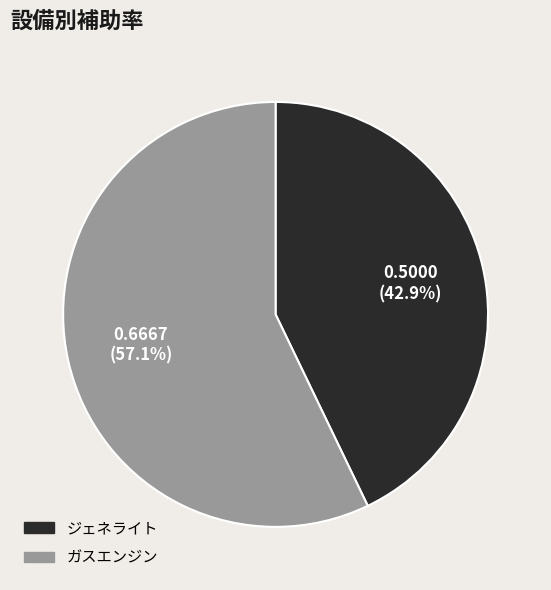

How much of the chart is everything except ジェネライト?

57.1%